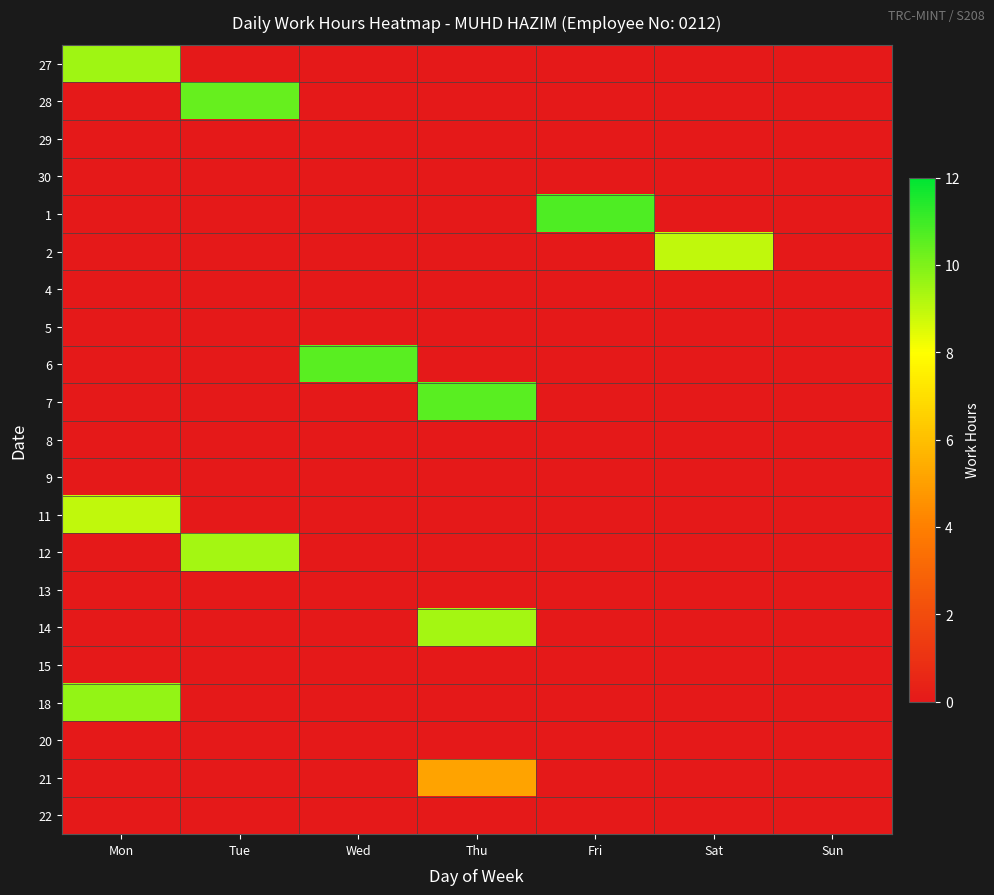

Reading left to right, extract all data points from this chart.

27: Mon=9.5	Tue=0.0	Wed=0.0	Thu=0.0	Fri=0.0	Sat=0.0	Sun=0.0
28: Mon=0.0	Tue=10.4	Wed=0.0	Thu=0.0	Fri=0.0	Sat=0.0	Sun=0.0
29: Mon=0.0	Tue=0.0	Wed=0.0	Thu=0.0	Fri=0.0	Sat=0.0	Sun=0.0
30: Mon=0.0	Tue=0.0	Wed=0.0	Thu=0.0	Fri=0.0	Sat=0.0	Sun=0.0
1: Mon=0.0	Tue=0.0	Wed=0.0	Thu=0.0	Fri=10.8	Sat=0.0	Sun=0.0
2: Mon=0.0	Tue=0.0	Wed=0.0	Thu=0.0	Fri=0.0	Sat=9.0	Sun=0.0
4: Mon=0.0	Tue=0.0	Wed=0.0	Thu=0.0	Fri=0.0	Sat=0.0	Sun=0.0
5: Mon=0.0	Tue=0.0	Wed=0.0	Thu=0.0	Fri=0.0	Sat=0.0	Sun=0.0
6: Mon=0.0	Tue=0.0	Wed=10.6	Thu=0.0	Fri=0.0	Sat=0.0	Sun=0.0
7: Mon=0.0	Tue=0.0	Wed=0.0	Thu=10.6	Fri=0.0	Sat=0.0	Sun=0.0
8: Mon=0.0	Tue=0.0	Wed=0.0	Thu=0.0	Fri=0.0	Sat=0.0	Sun=0.0
9: Mon=0.0	Tue=0.0	Wed=0.0	Thu=0.0	Fri=0.0	Sat=0.0	Sun=0.0
11: Mon=9.0	Tue=0.0	Wed=0.0	Thu=0.0	Fri=0.0	Sat=0.0	Sun=0.0
12: Mon=0.0	Tue=9.4	Wed=0.0	Thu=0.0	Fri=0.0	Sat=0.0	Sun=0.0
13: Mon=0.0	Tue=0.0	Wed=0.0	Thu=0.0	Fri=0.0	Sat=0.0	Sun=0.0
14: Mon=0.0	Tue=0.0	Wed=0.0	Thu=9.4	Fri=0.0	Sat=0.0	Sun=0.0
15: Mon=0.0	Tue=0.0	Wed=0.0	Thu=0.0	Fri=0.0	Sat=0.0	Sun=0.0
18: Mon=9.7	Tue=0.0	Wed=0.0	Thu=0.0	Fri=0.0	Sat=0.0	Sun=0.0
20: Mon=0.0	Tue=0.0	Wed=0.0	Thu=0.0	Fri=0.0	Sat=0.0	Sun=0.0
21: Mon=0.0	Tue=0.0	Wed=0.0	Thu=5.1	Fri=0.0	Sat=0.0	Sun=0.0
22: Mon=0.0	Tue=0.0	Wed=0.0	Thu=0.0	Fri=0.0	Sat=0.0	Sun=0.0